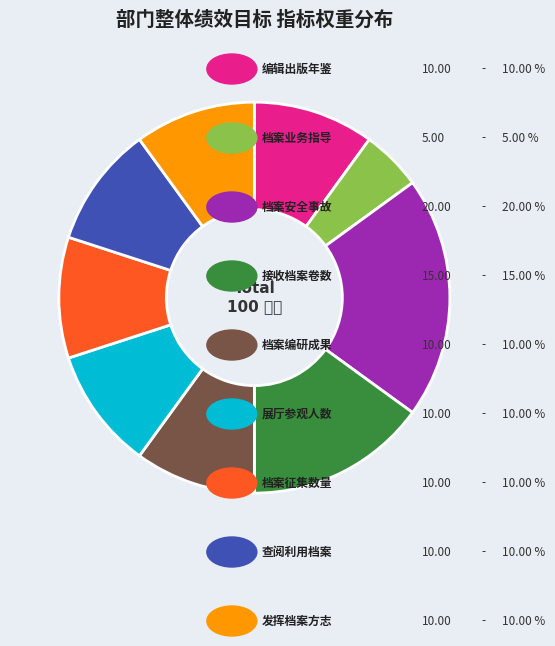

Is there a majority slice in this chart?

No